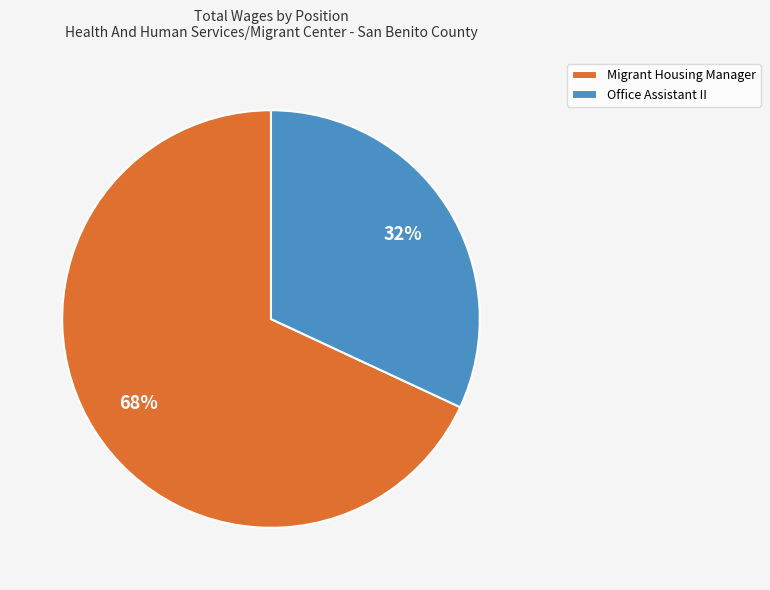

Count the number of slices in the pie.

2